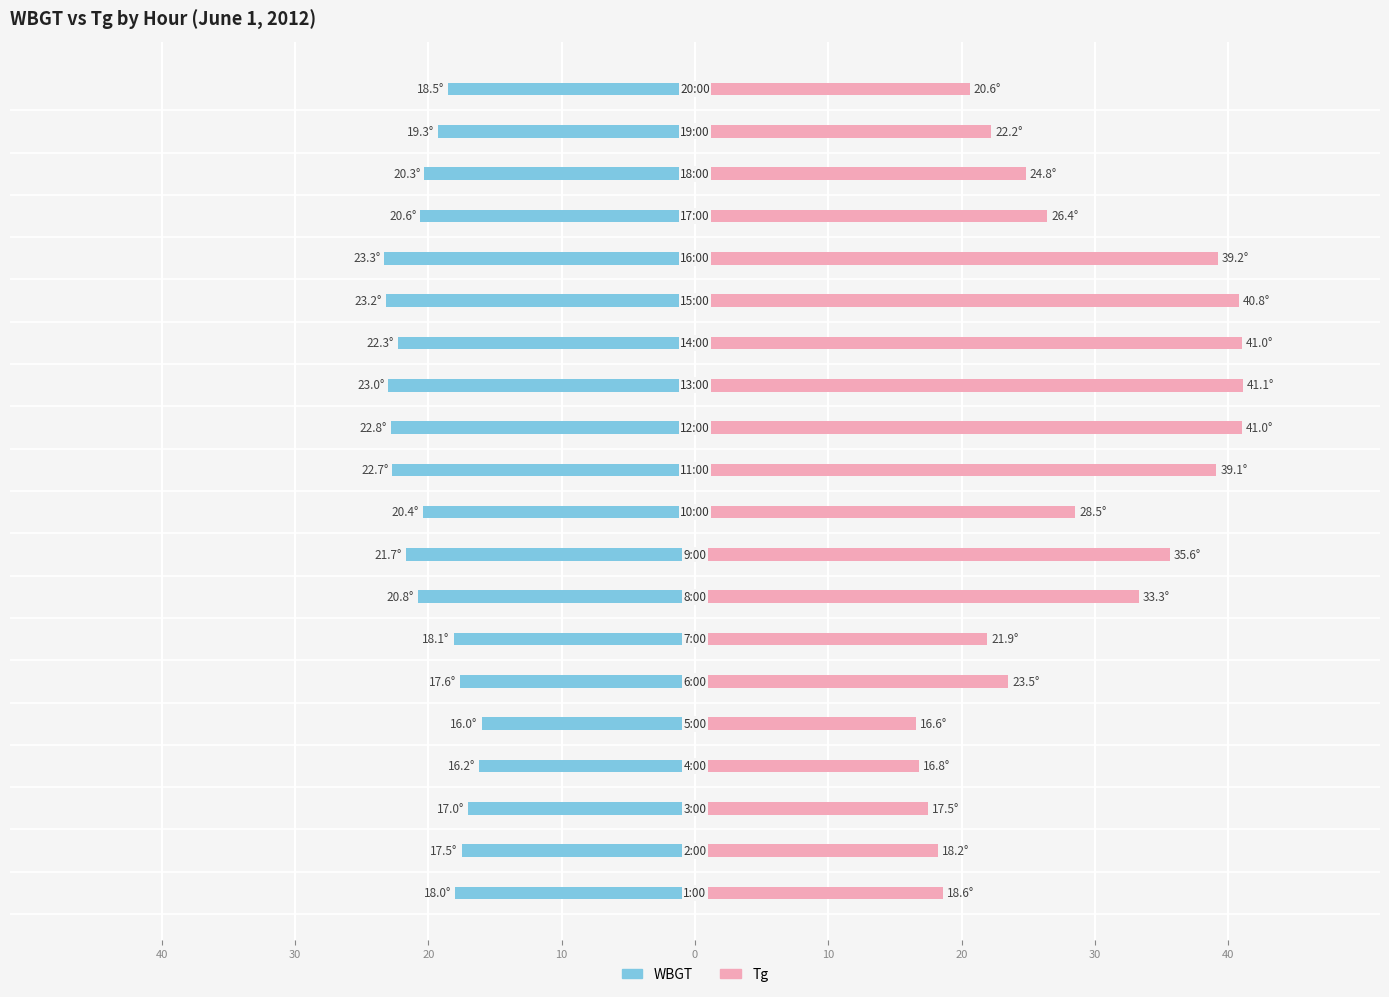

Which series has the largest total across all categories?

Tg